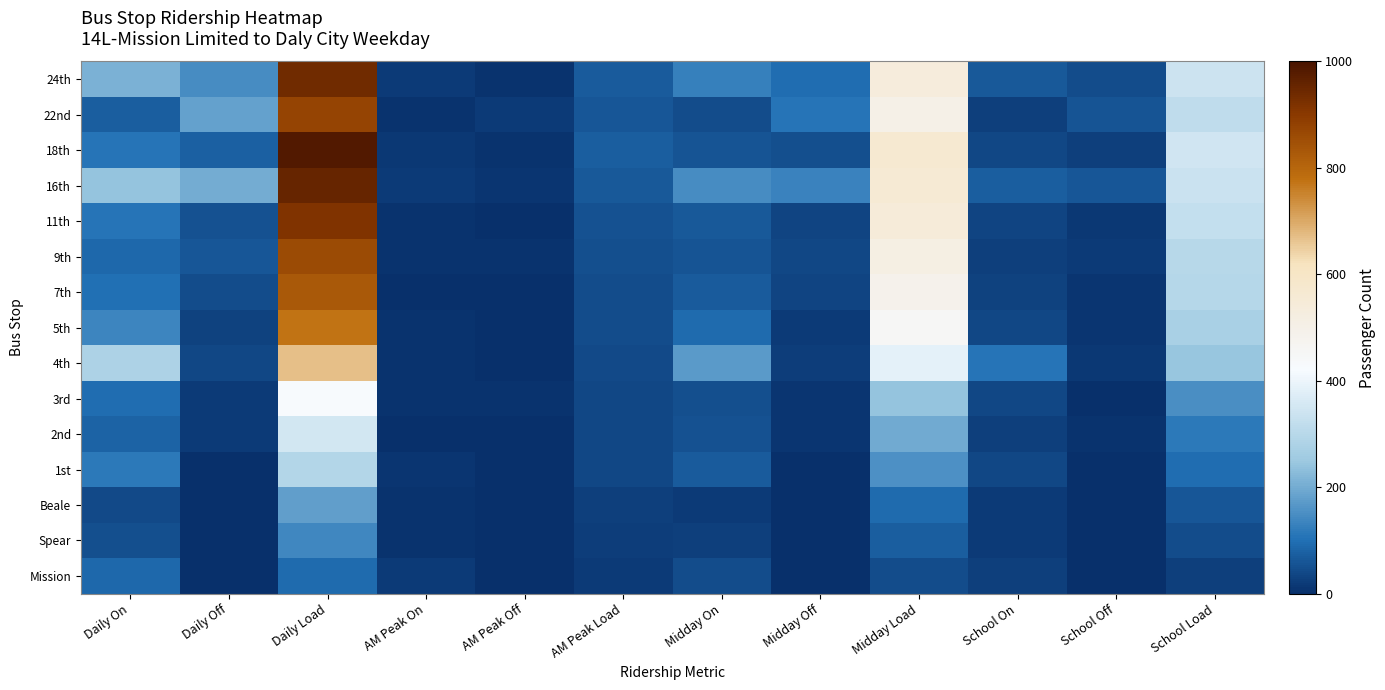

Count the number of categories in the chart.

12